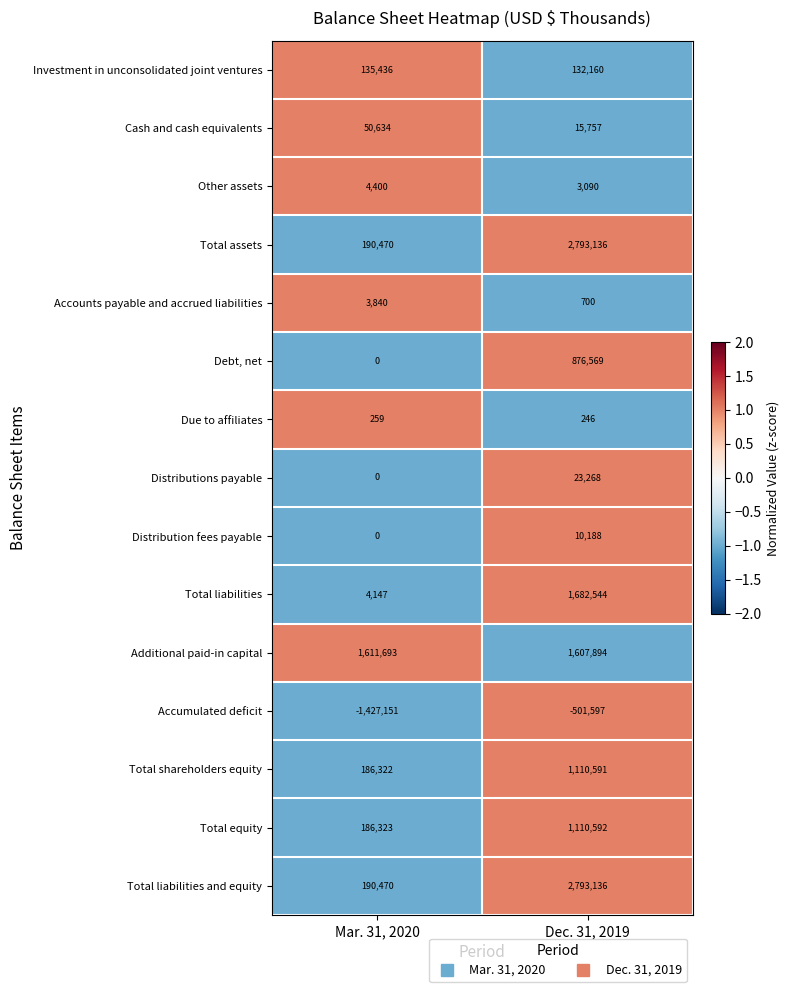

True or false: Debt, net has a value of 876569 at Dec. 31, 2019.

True